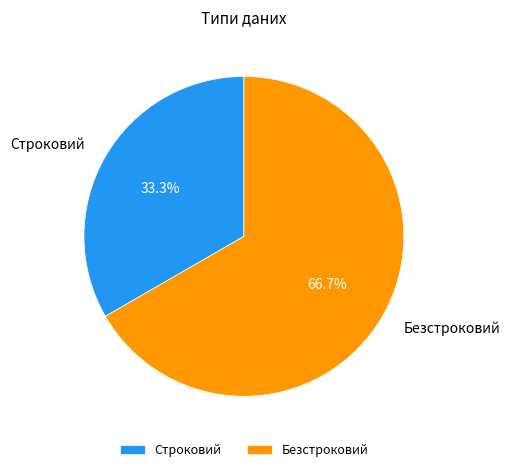

Is the sum of Строковий and Безстроковий greater than half?

Yes